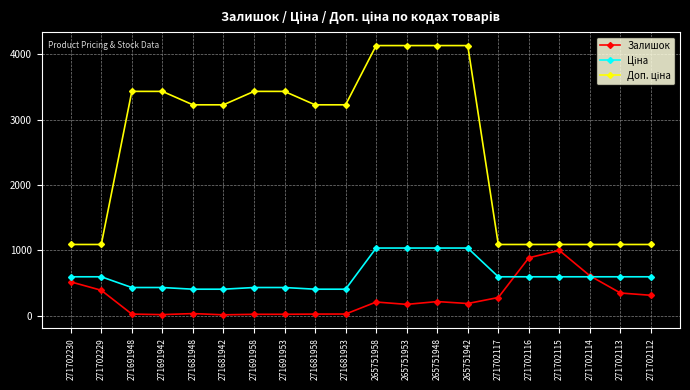

What is the difference between the highest and lowest values at 271702114?

495.0